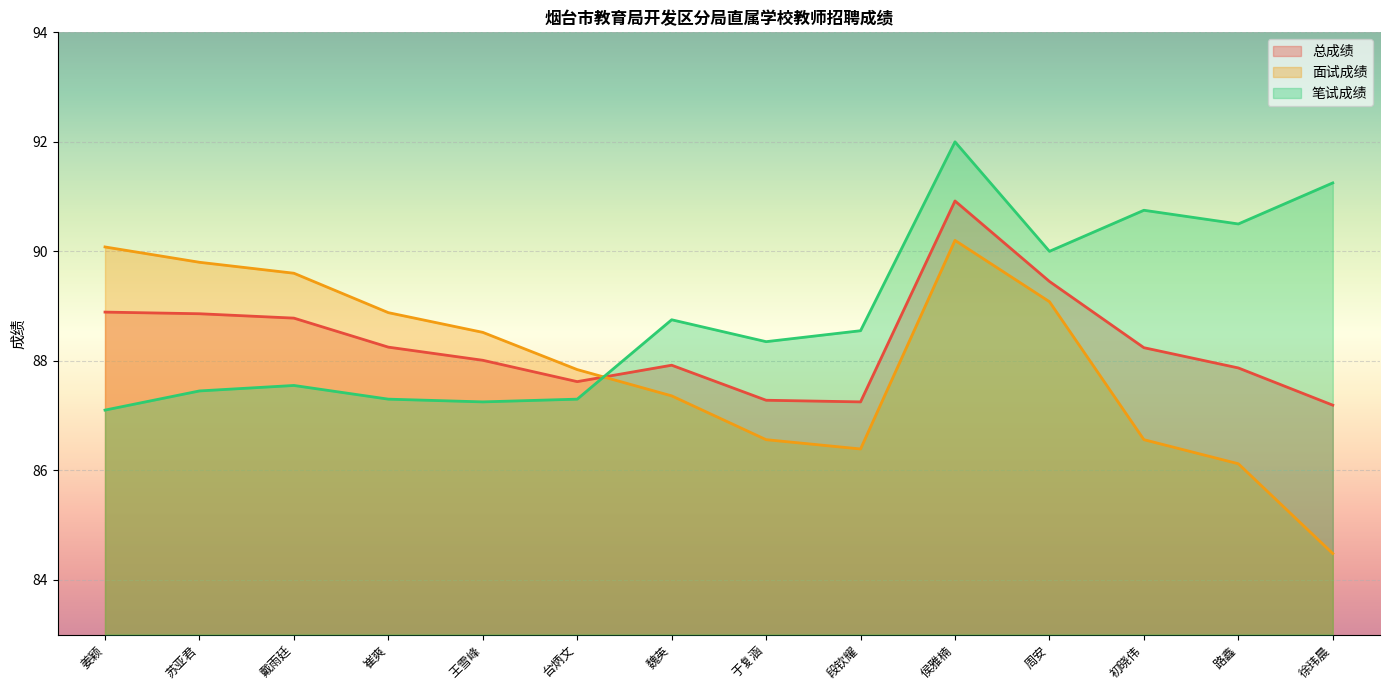

Which has a higher value, 苏亚君 or 侯雅楠?

侯雅楠